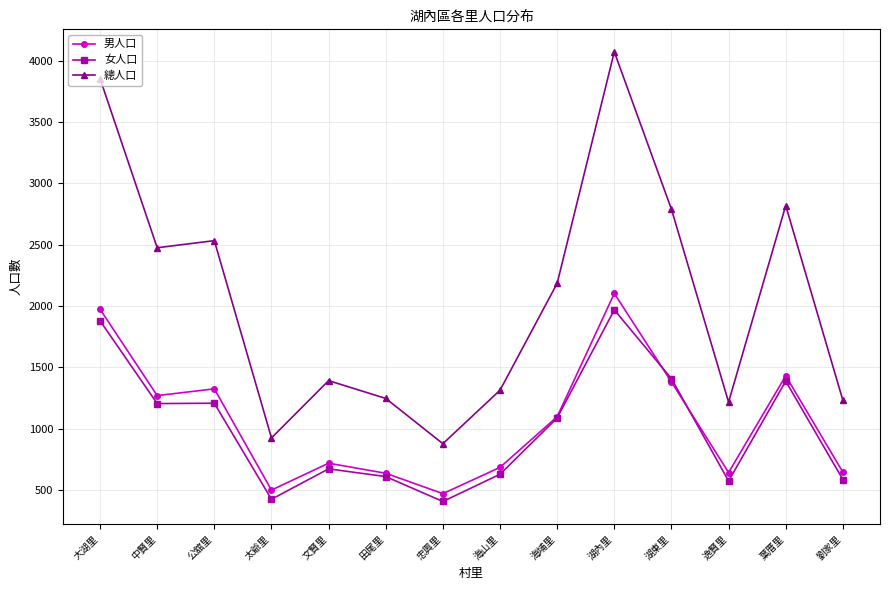

What position from the left is 田尾里?

6